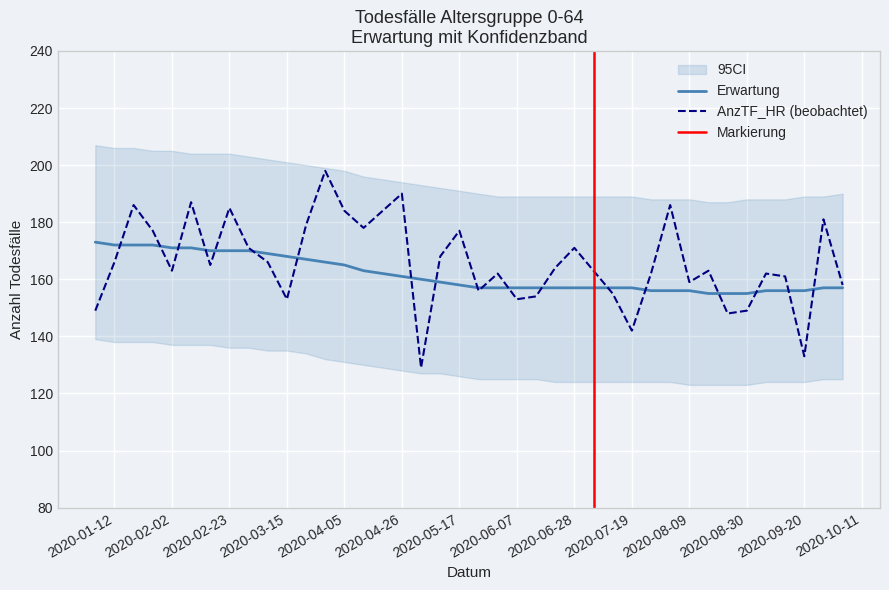

Is it true that Erwartung equals 172 at 2020-01-12?

True